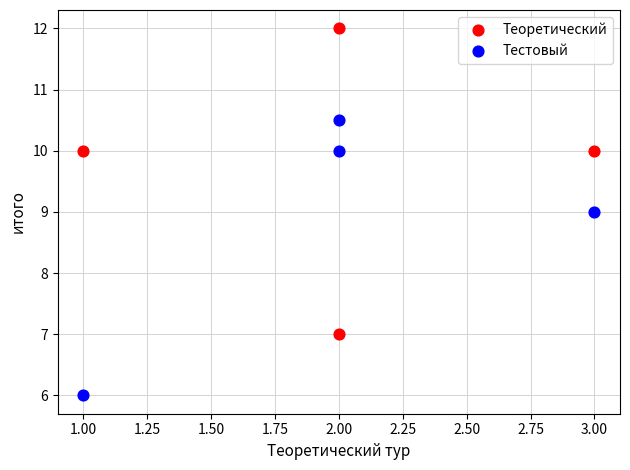

Which series reaches the minimum Y coordinate?

Тестовый